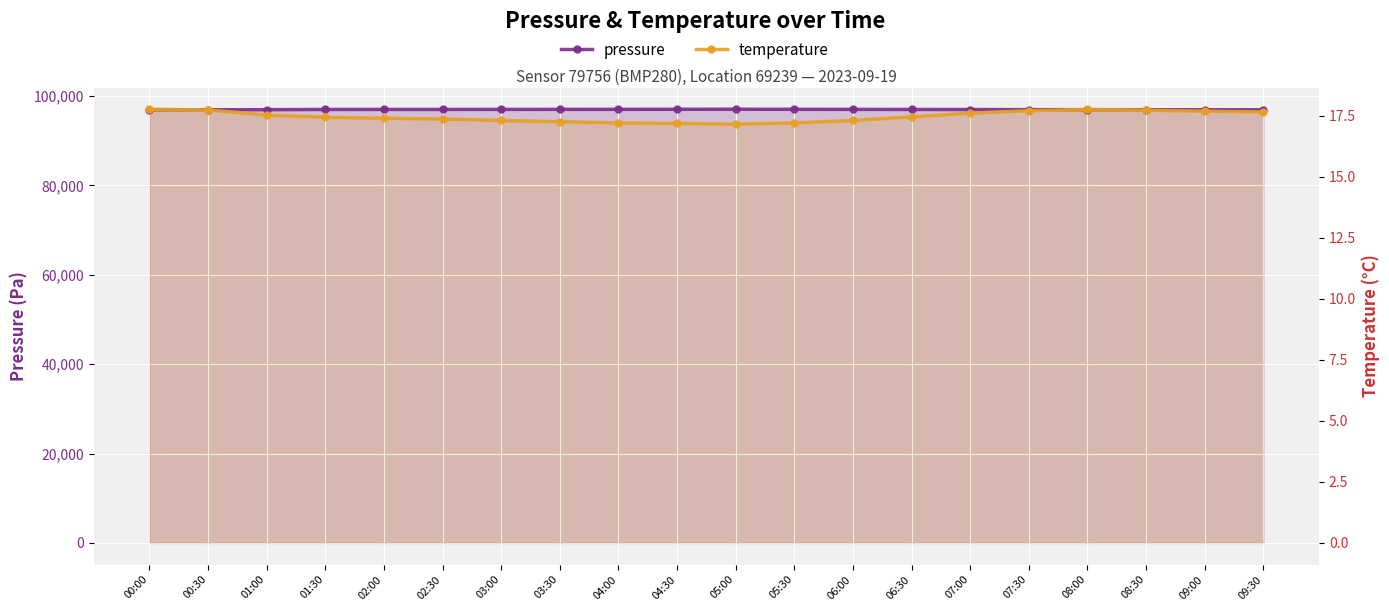

How many interior local valleys does the temperature series have?

1